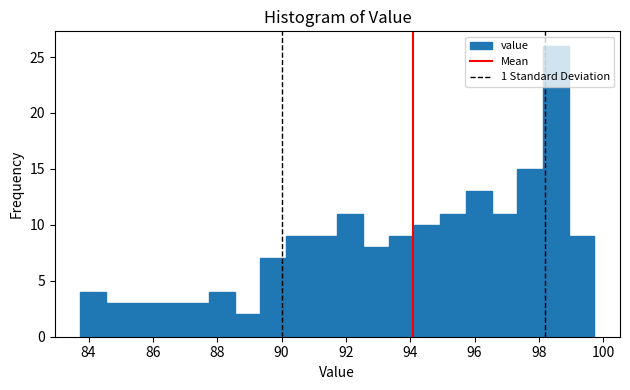

Around what value on the x-axis is the tallest bar? Give the approximate position of its centre, as read against the axis.

98.6